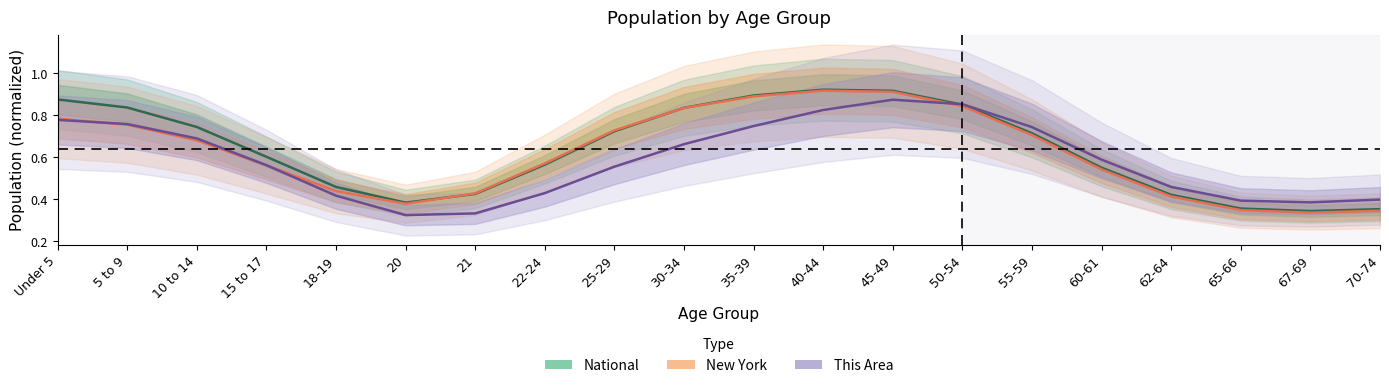

List the series in order of their peak value, lowest first.

This Area, New York, National